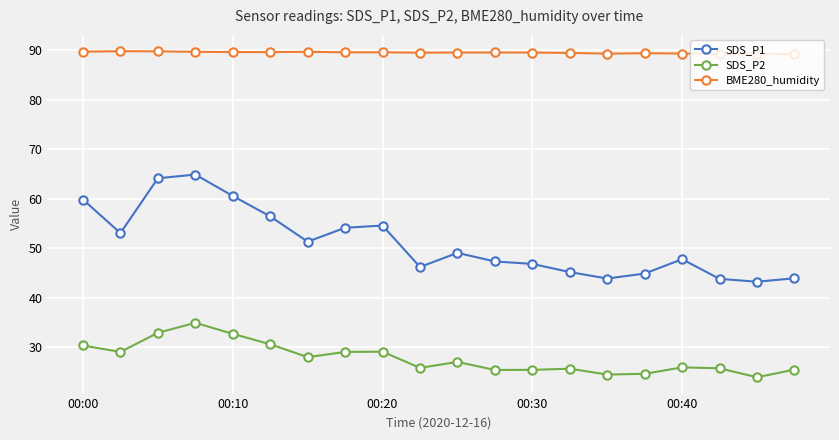

What is the maximum value shown in the chart?

89.8